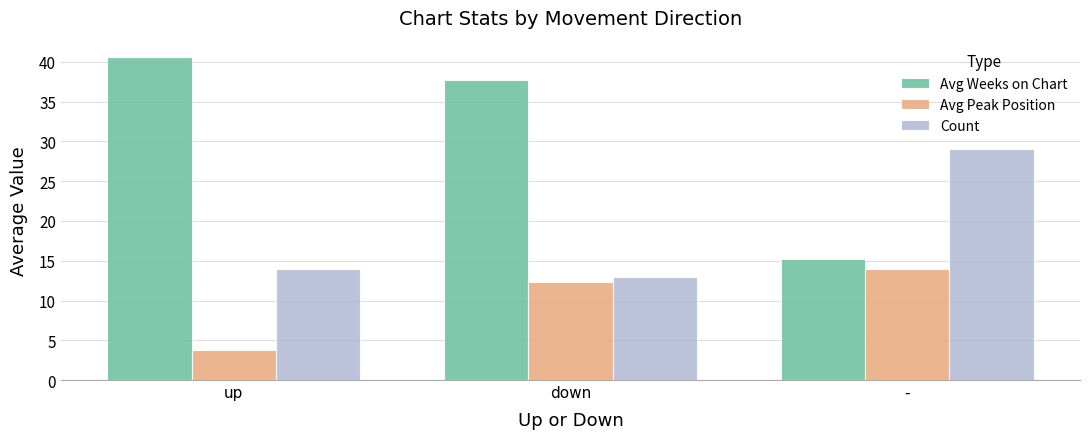

What is the minimum value shown in the chart?

3.8